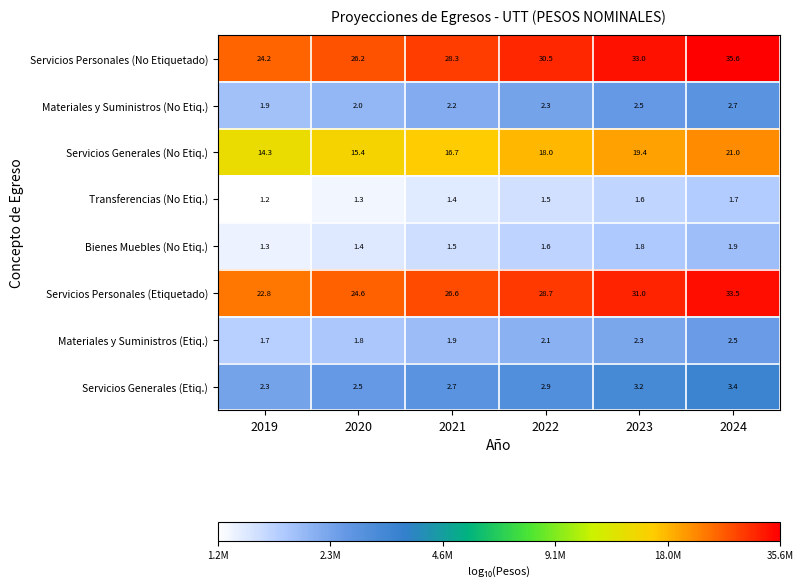

Is it true that Transferencias (No Etiq.) equals 1.0 at 2021?

False